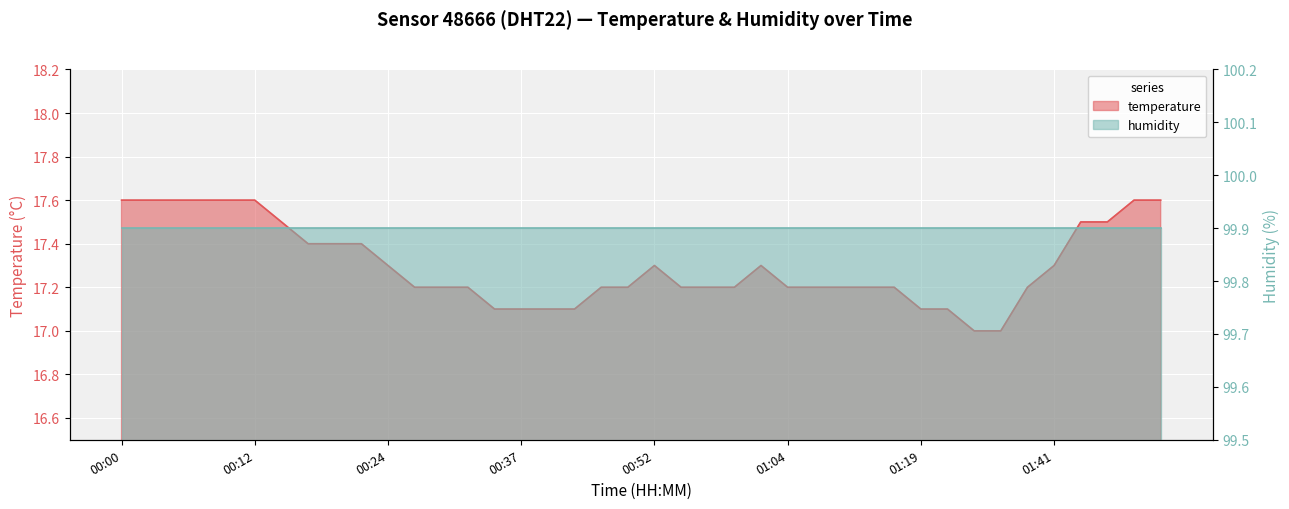

Where is the data nearest to the value 17?

01:30